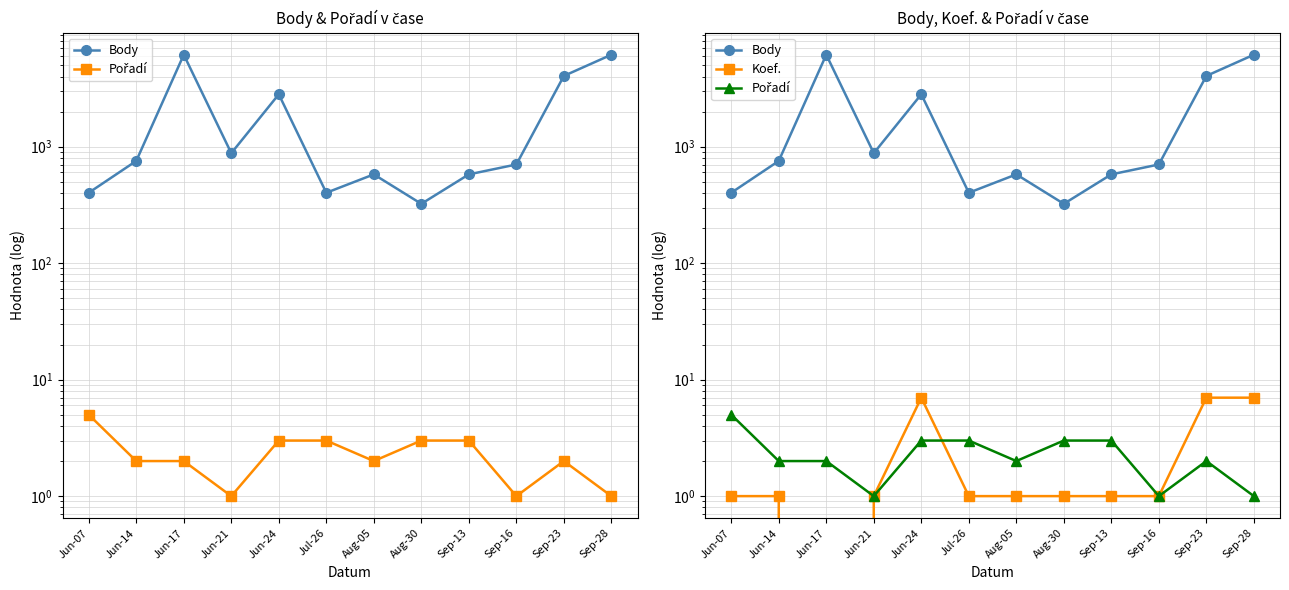

How many distinct data groups are displayed?

3